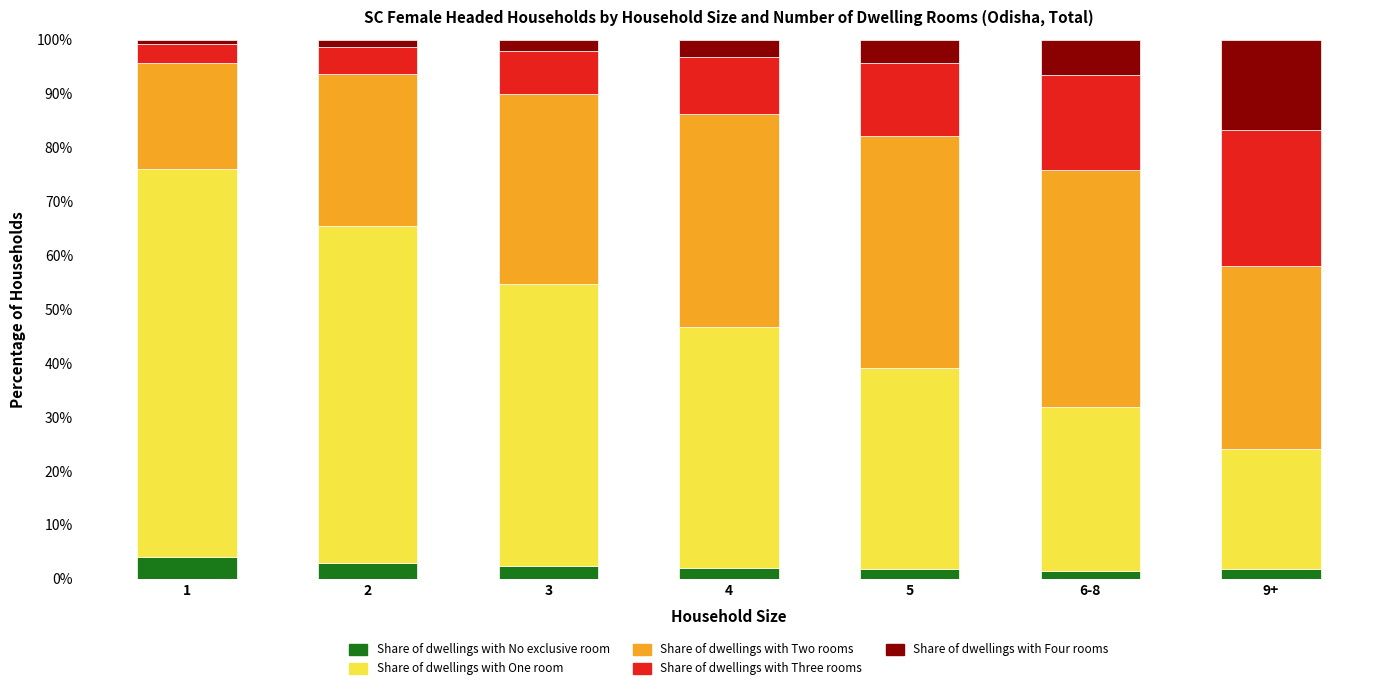

What is the total value across all series at 3?

100.0